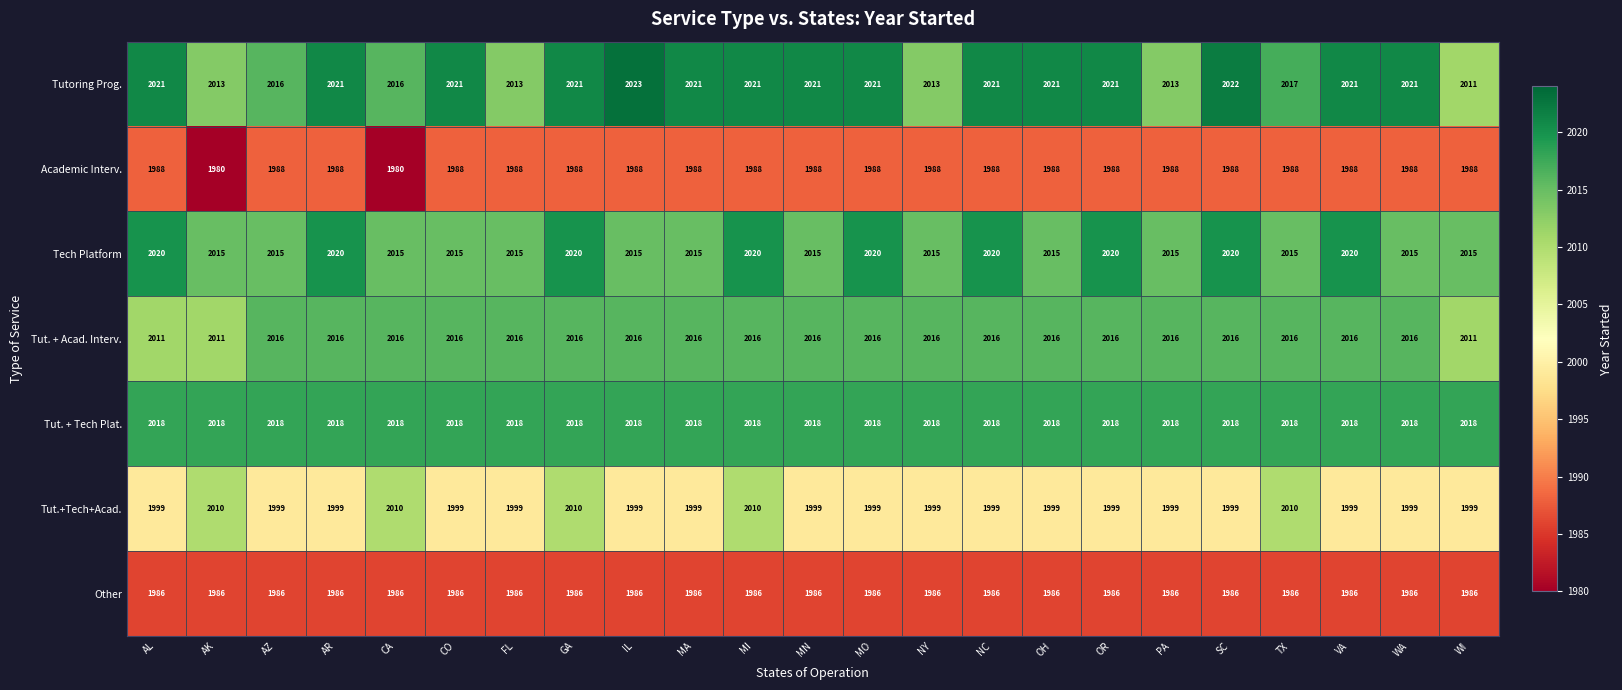

The value of Academic Interv. at OH is 1988. True or false?

True